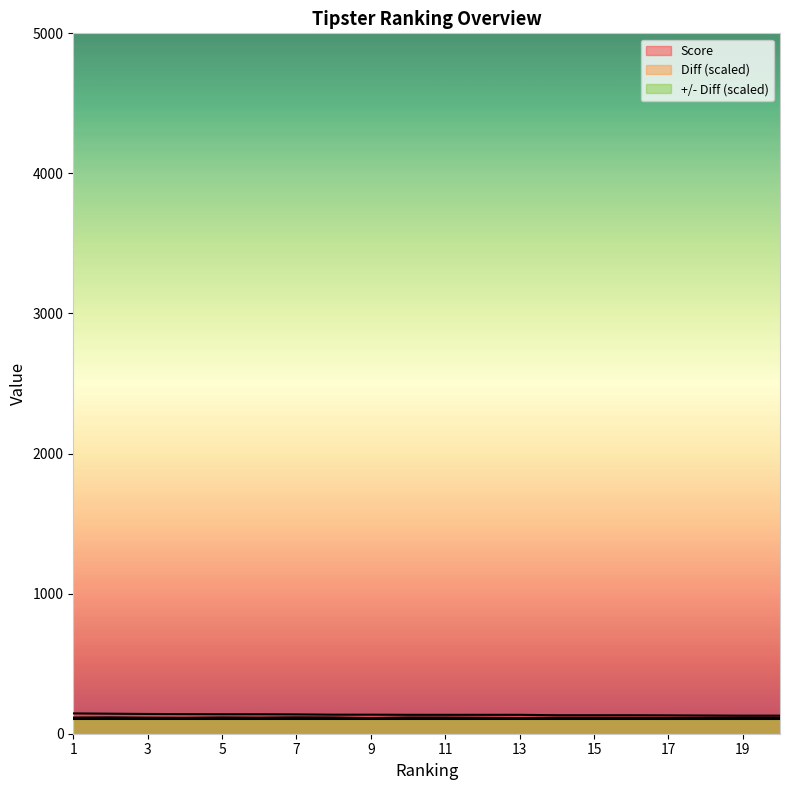

At which category does Diff reach its first local valley?

4